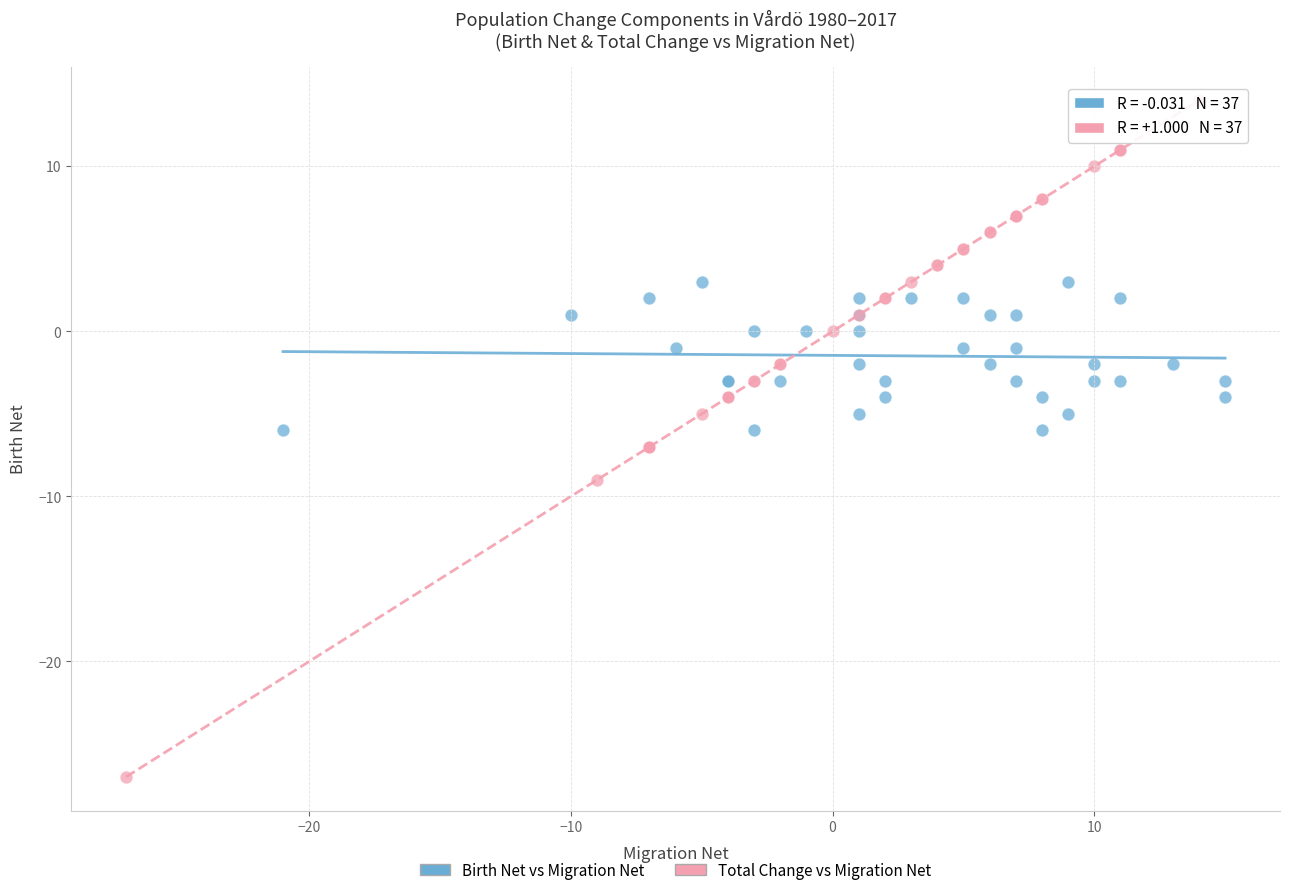

Which series has the largest Y range (max minus min)?

Total Change vs Migration Net